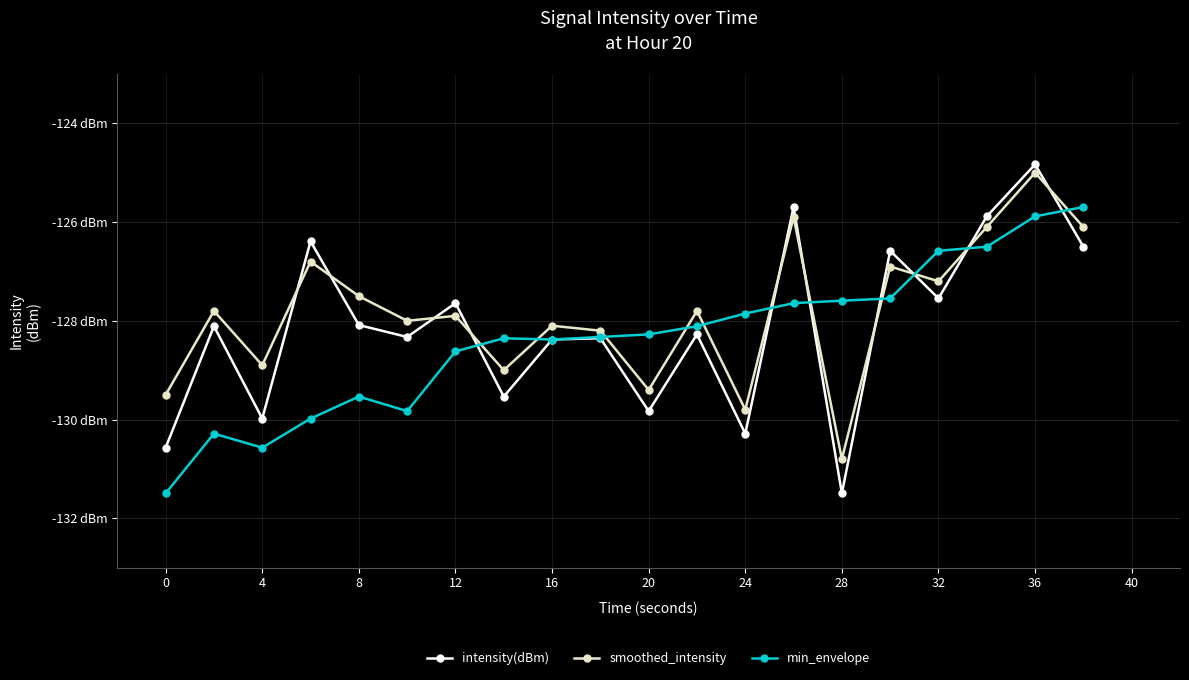

Rank the series by their maximum value, from lowest to highest.

min_envelope, smoothed_intensity, intensity(dBm)